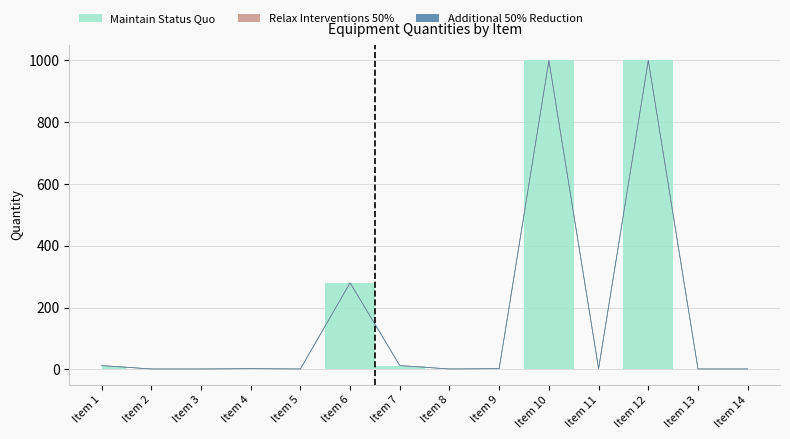

What is the difference between the highest and lowest values at 10?

1000